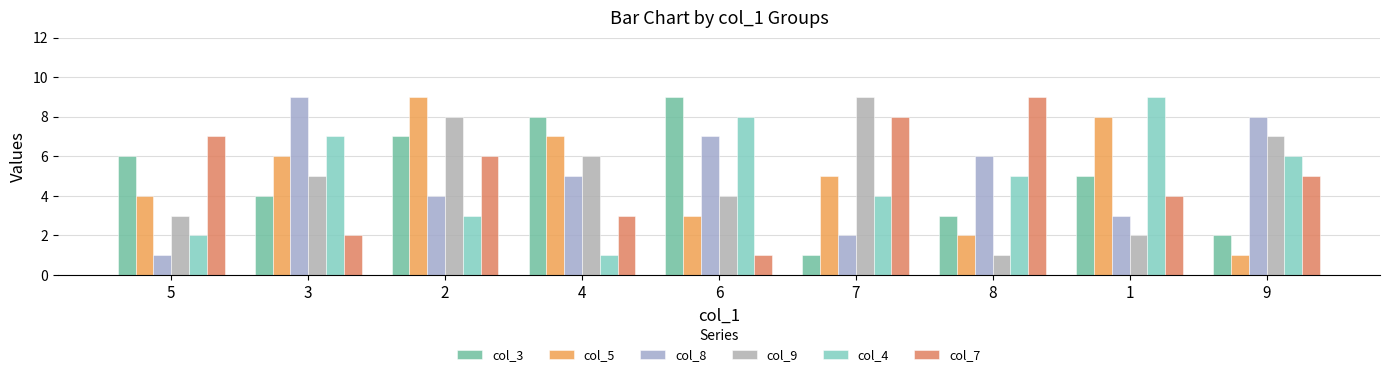

Reading left to right, transcribe all the data shown in this chart.

col_3: 5=6	3=4	2=7	4=8	6=9	7=1	8=3	1=5	9=2
col_5: 5=4	3=6	2=9	4=7	6=3	7=5	8=2	1=8	9=1
col_8: 5=1	3=9	2=4	4=5	6=7	7=2	8=6	1=3	9=8
col_9: 5=3	3=5	2=8	4=6	6=4	7=9	8=1	1=2	9=7
col_4: 5=2	3=7	2=3	4=1	6=8	7=4	8=5	1=9	9=6
col_7: 5=7	3=2	2=6	4=3	6=1	7=8	8=9	1=4	9=5